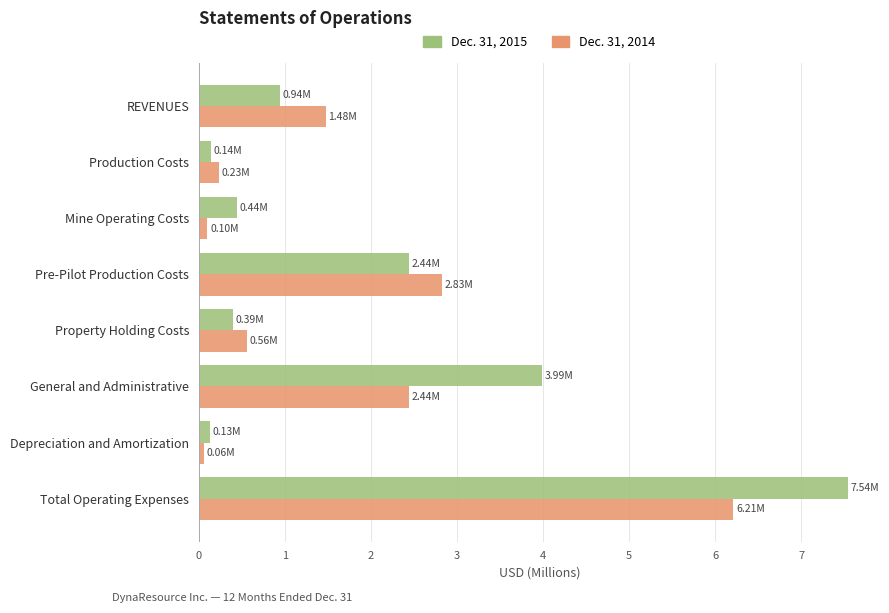

At how many categories does at least one series exceed 2?

3